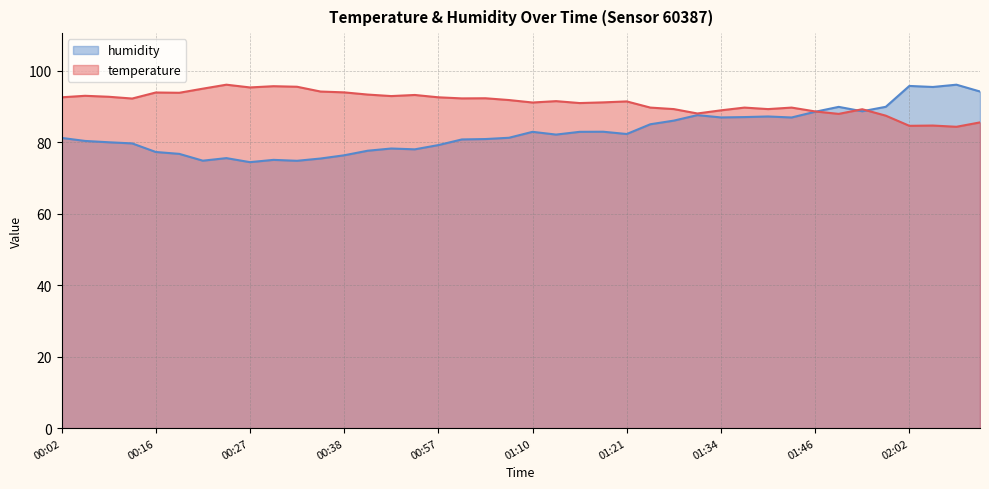

What is the average value of the humidity series?

83.0